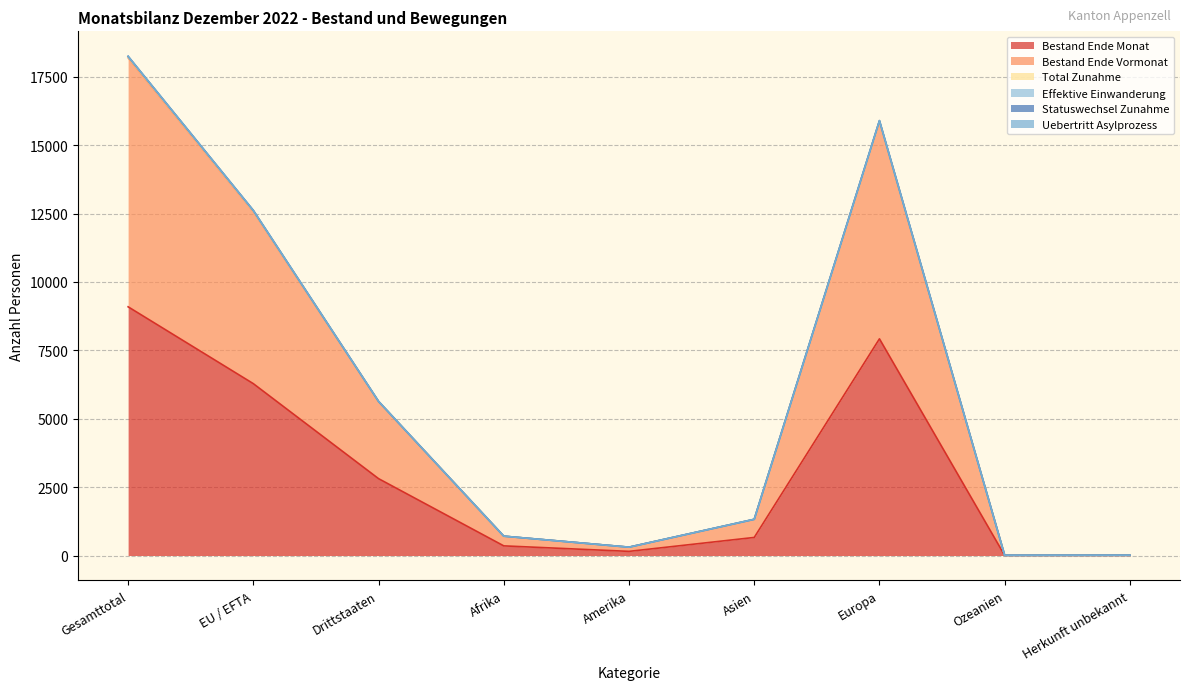

Reading left to right, what are all the values shown in this chart?

Bestand Ende Monat: 9090	6281	2809	352	151	660	7920	3	4
Bestand Ende Vormonat: 18190	12568	5622	705	303	1317	15851	6	8
Total Zunahme: 18246	12612	5634	707	305	1325	15895	6	8
Effektive Einwanderung: 18244	12612	5632	707	305	1323	15895	6	8